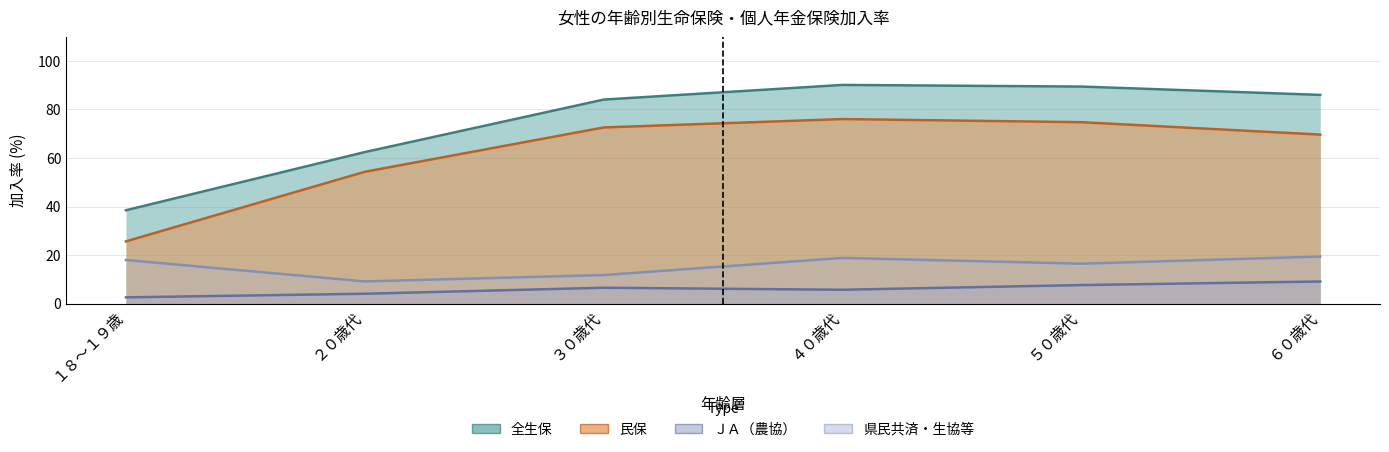

What are all the series names shown in the legend?

全生保, 民保, ＪＡ（農協）, 県民共済・生協等